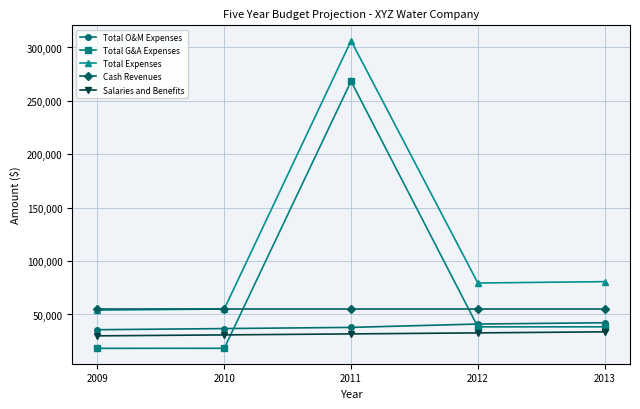

Which series has the largest range (max minus min)?

Total Expenses